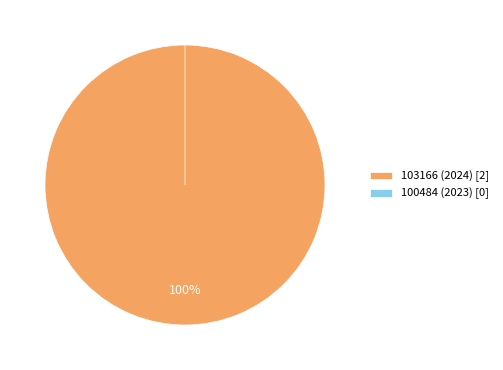

Is 100484 (2023) the majority of the pie?

No